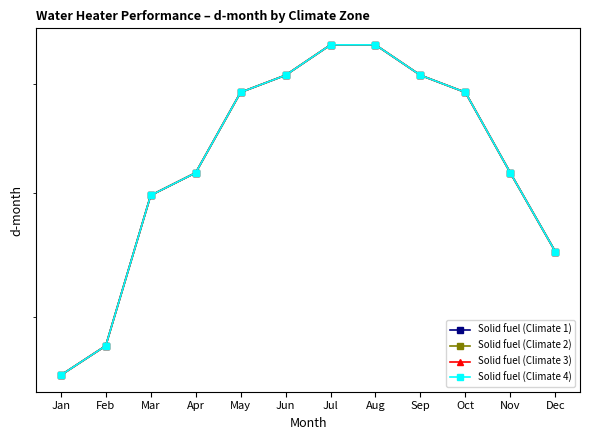

Does the chart display data point markers on the line(s)?

Yes